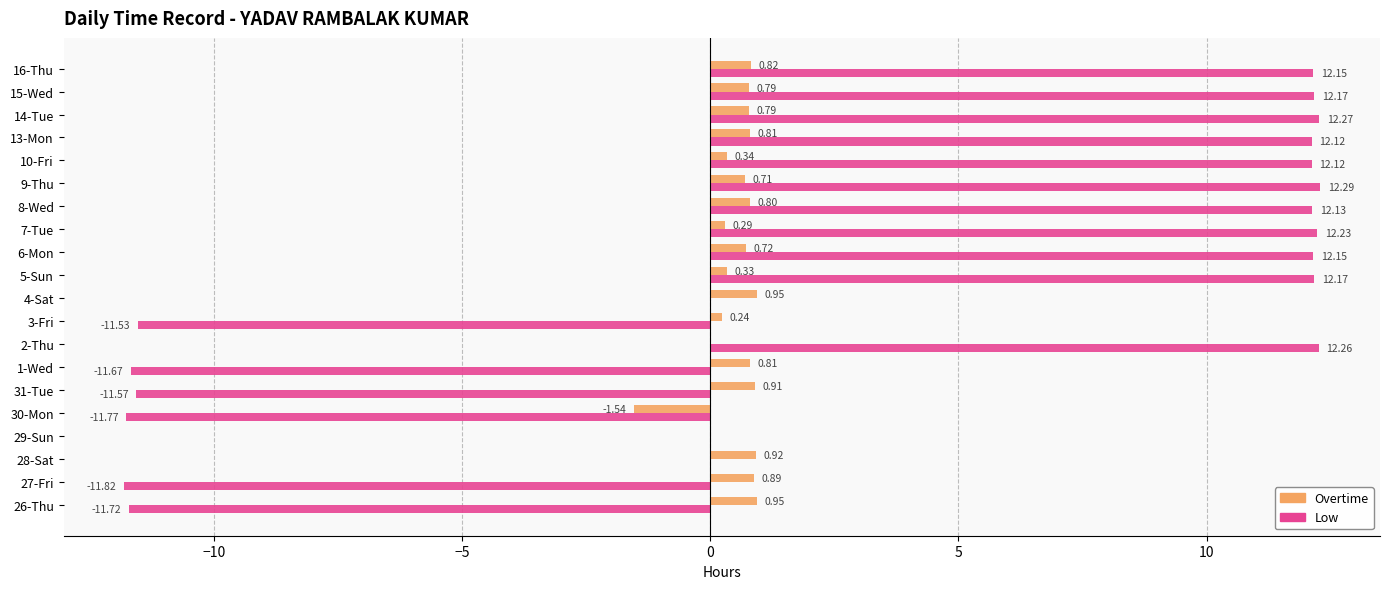

Which series changed the most between 30-Mon and 3-Fri?

Overtime